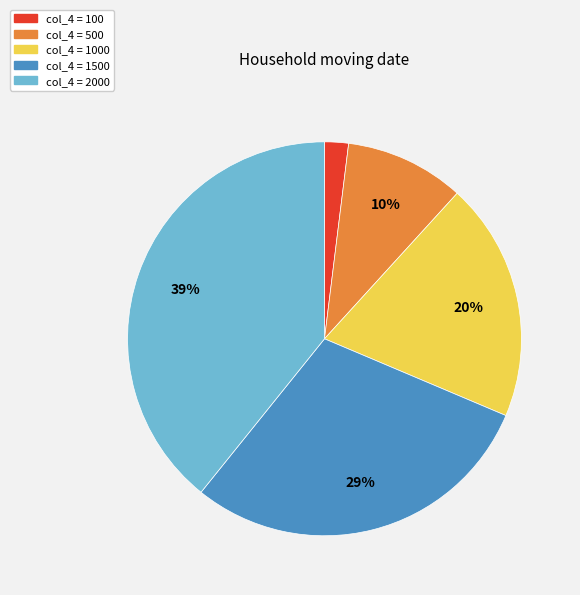

Does any single category account for the majority?

No